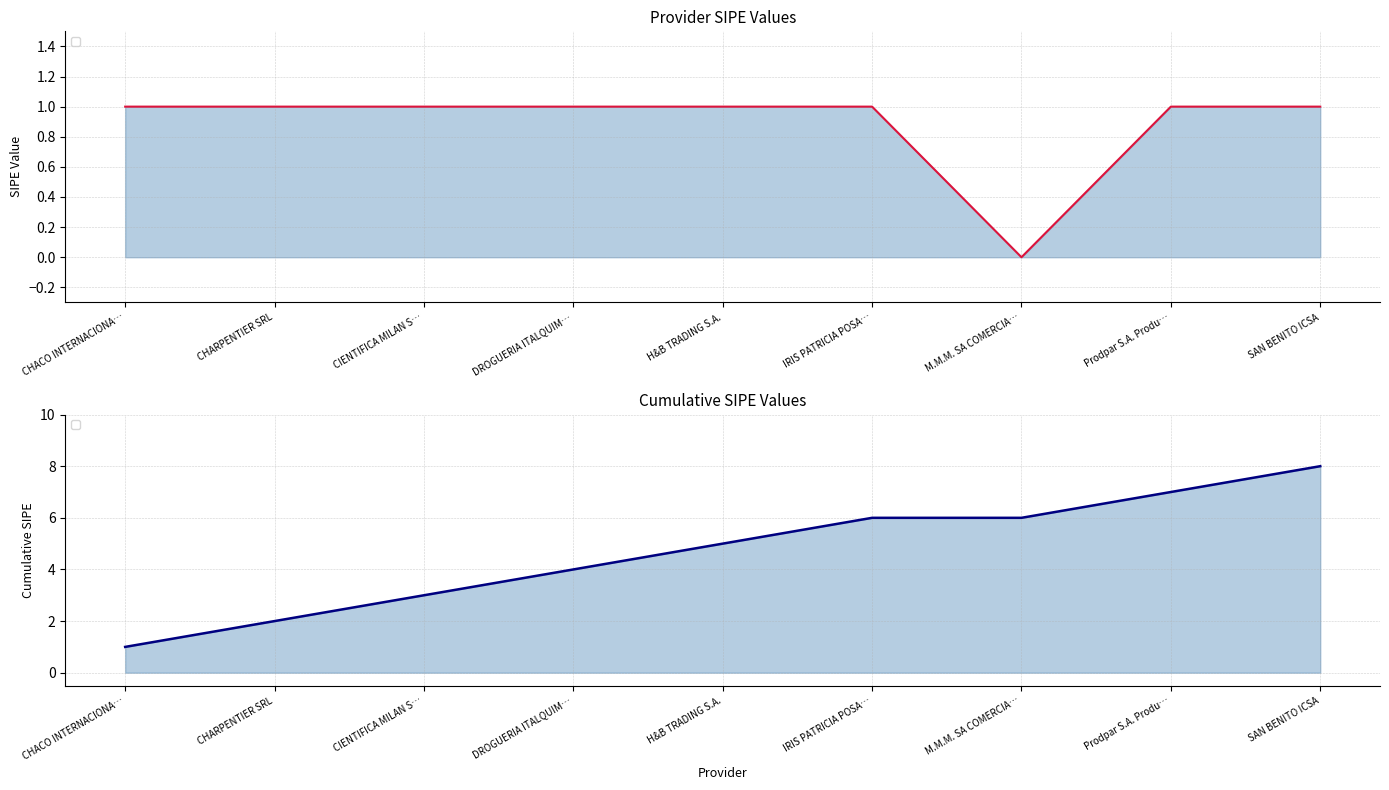

True or false: the data has more than 0 interior local peaks.

False